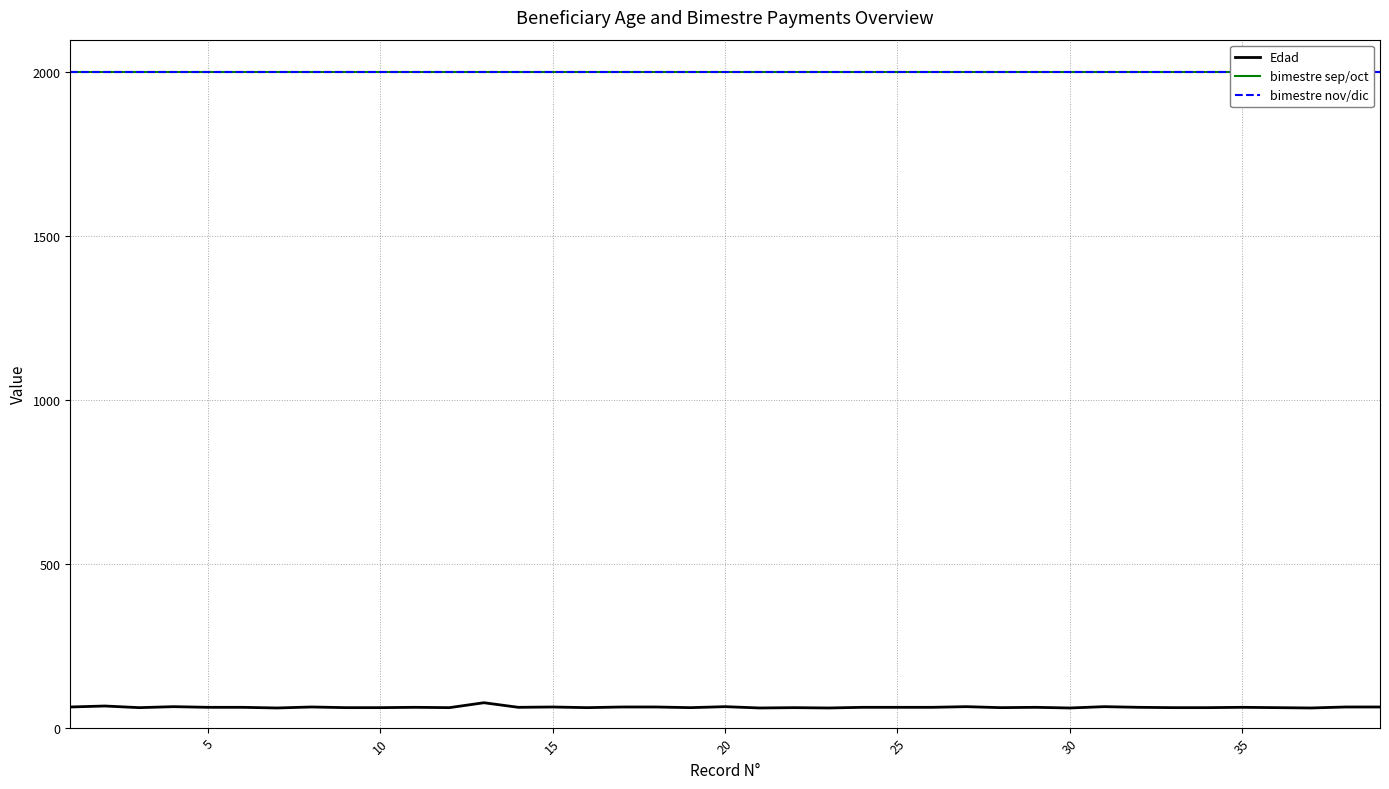

Reading left to right, transcribe all the data shown in this chart.

Edad: 63	66	61	64	62	62	60	63	61	61	62	61	76	62	63	61	63	63	61	64	60	61	60	62	62	62	64	61	62	60	64	62	61	61	62	61	60	63	63
bimestre sep/oct: 2000	2000	2000	2000	2000	2000	2000	2000	2000	2000	2000	2000	2000	2000	2000	2000	2000	2000	2000	2000	2000	2000	2000	2000	2000	2000	2000	2000	2000	2000	2000	2000	2000	2000	2000	2000	2000	2000	2000
bimestre nov/dic: 2000	2000	2000	2000	2000	2000	2000	2000	2000	2000	2000	2000	2000	2000	2000	2000	2000	2000	2000	2000	2000	2000	2000	2000	2000	2000	2000	2000	2000	2000	2000	2000	2000	2000	2000	2000	2000	2000	2000